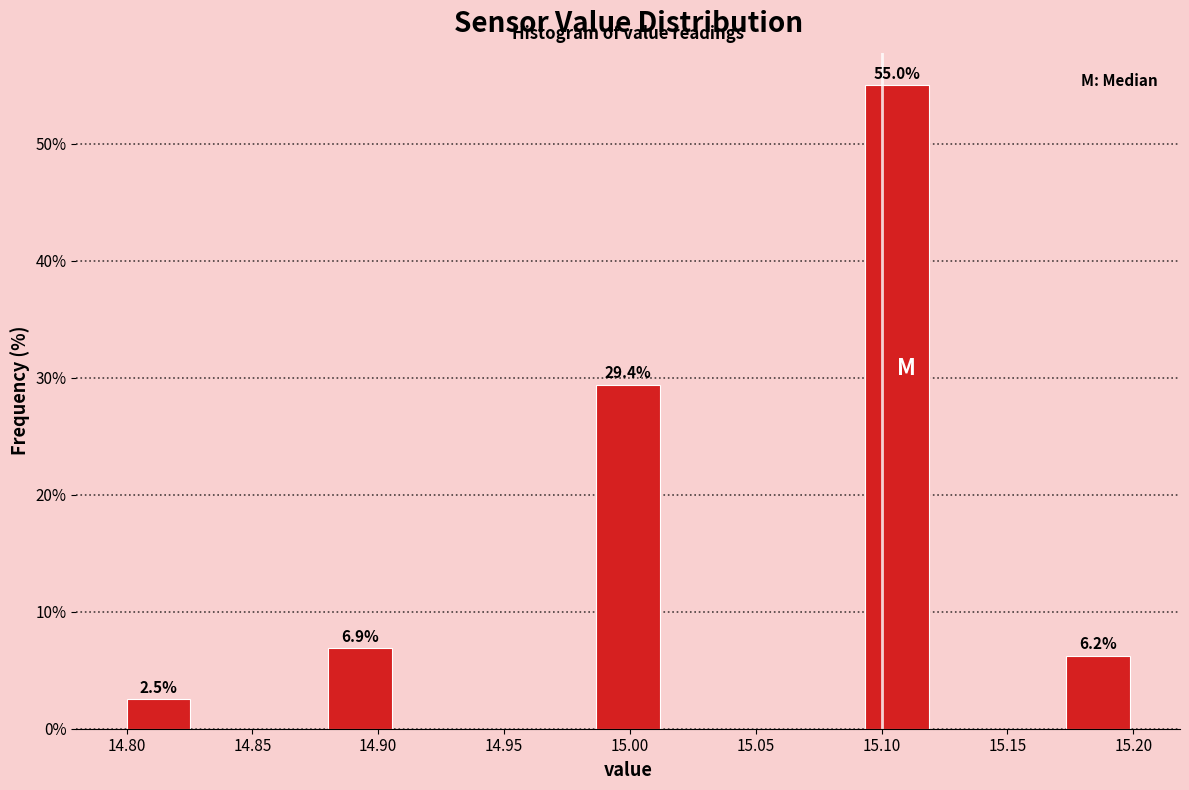

Over which range of the x-axis is the bar tallest?

15.095 to 15.120